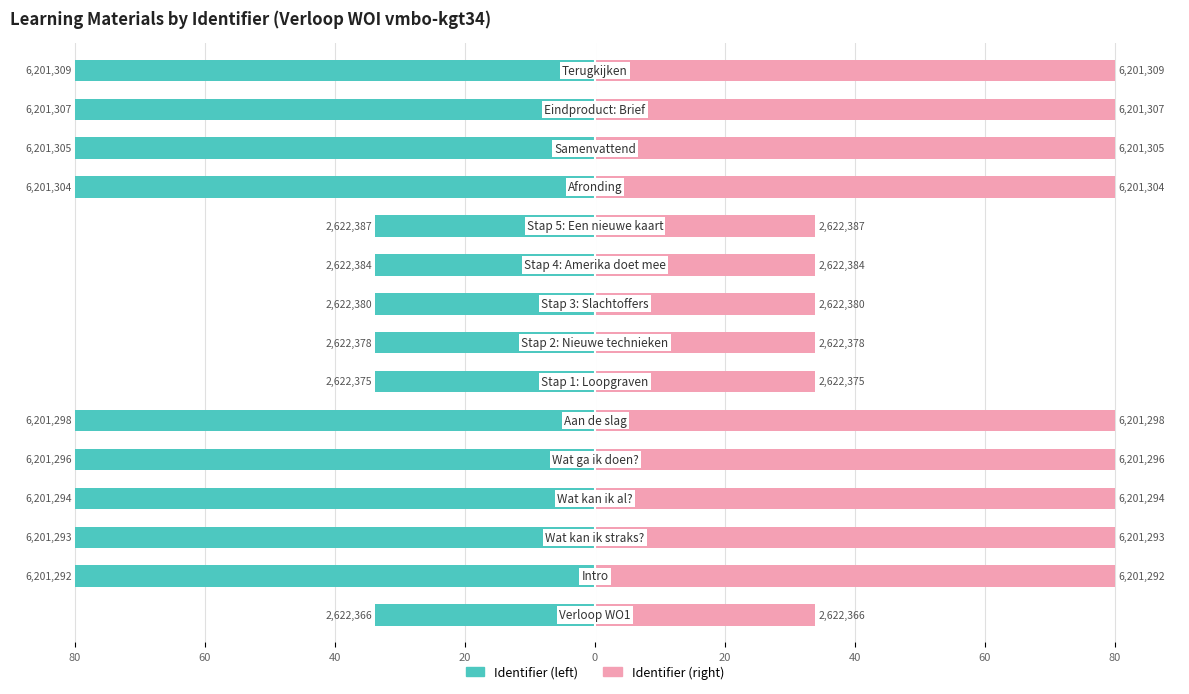

How many bars are there in each group?

2